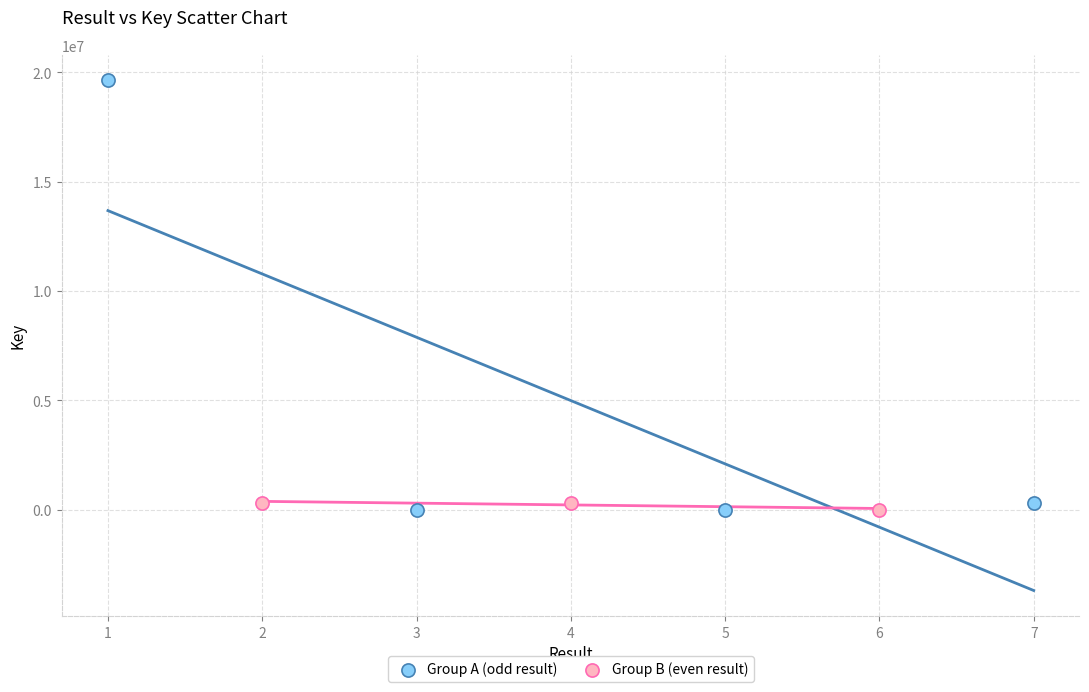

Which series has the widest spread of Y values?

Group A (odd result)